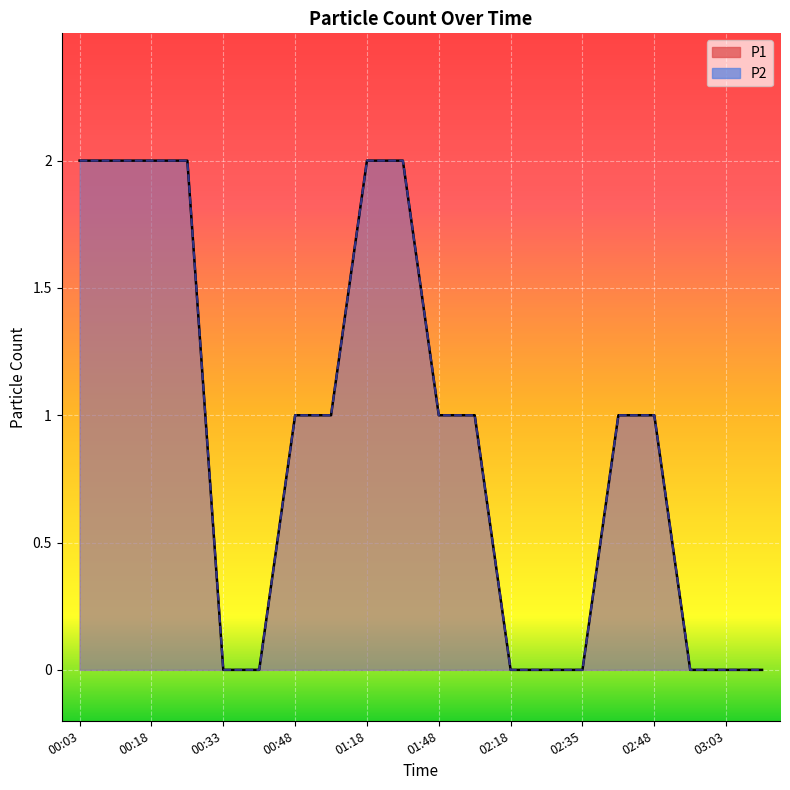

At how many categories does at least one series exceed 0?

12